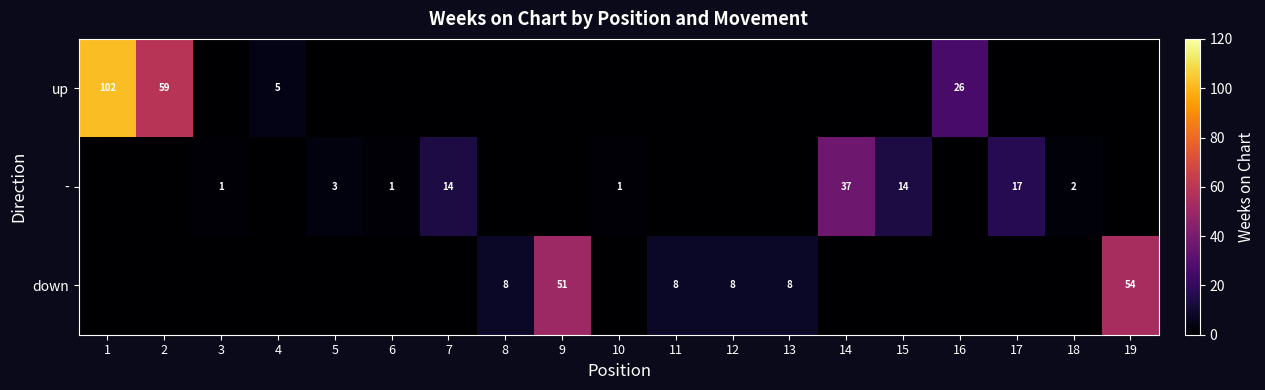

The value of down at 9 is 70. True or false?

False